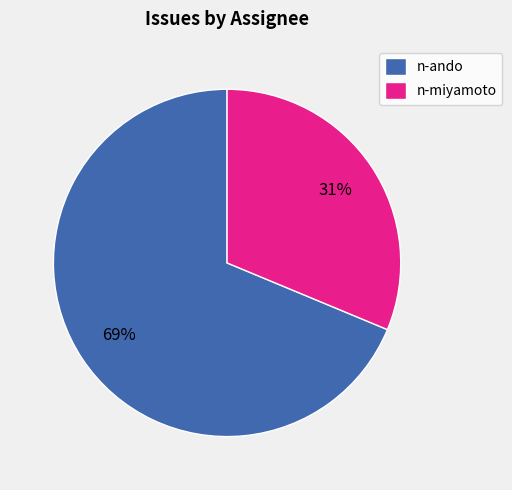

Is there a majority slice in this chart?

Yes